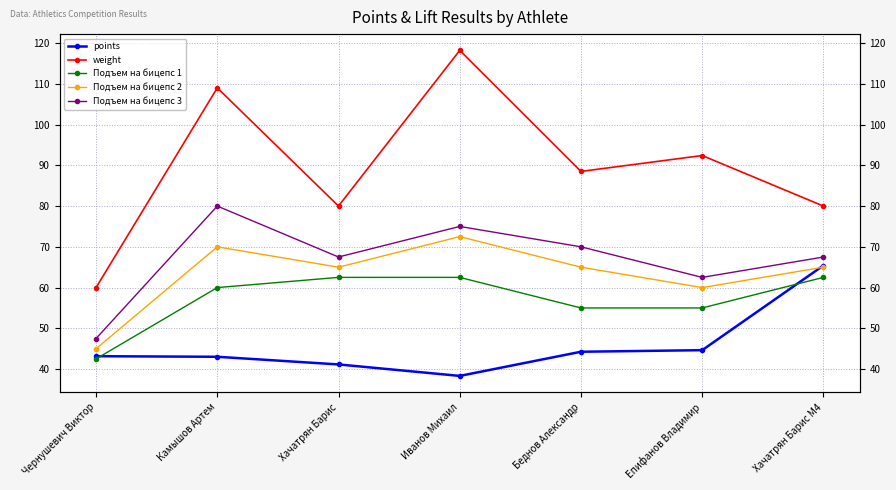

Which series changed the most between Хачатрян Барис and Епифанов Владимир?

weight